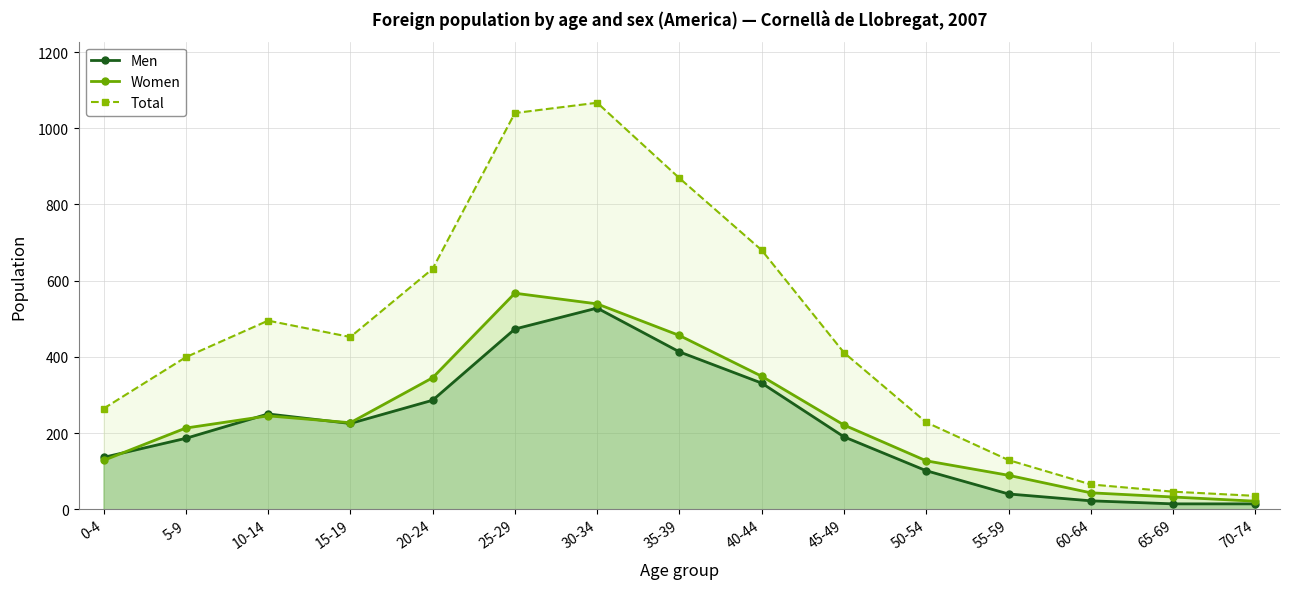

What is the maximum value for Women line?

567